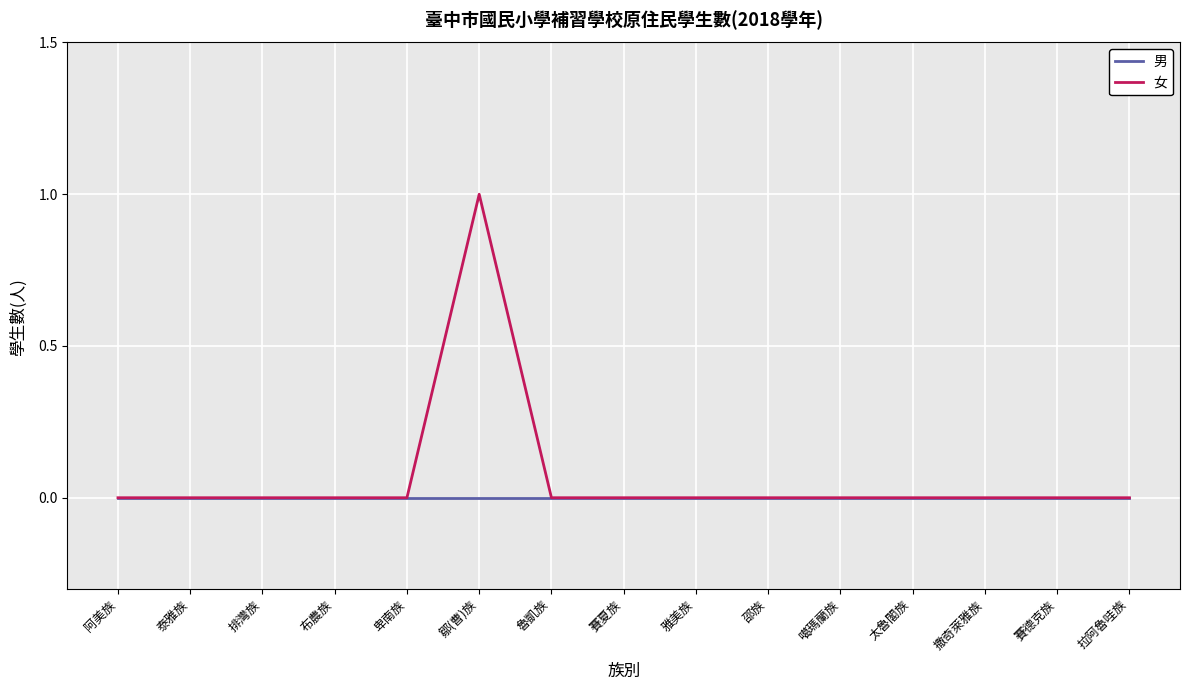

The 女 series shows -1 at 排灣族. True or false?

False